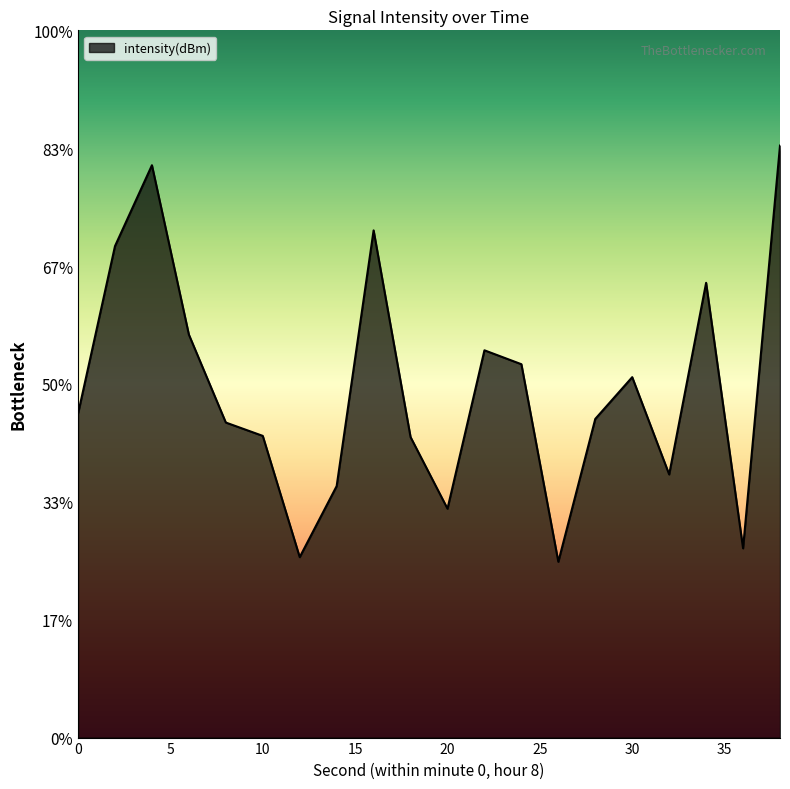

Rank the categories by value from highest to lowest.

38, 4, 16, 2, 34, 6, 22, 24, 30, 0, 28, 8, 10, 18, 32, 14, 20, 36, 12, 26